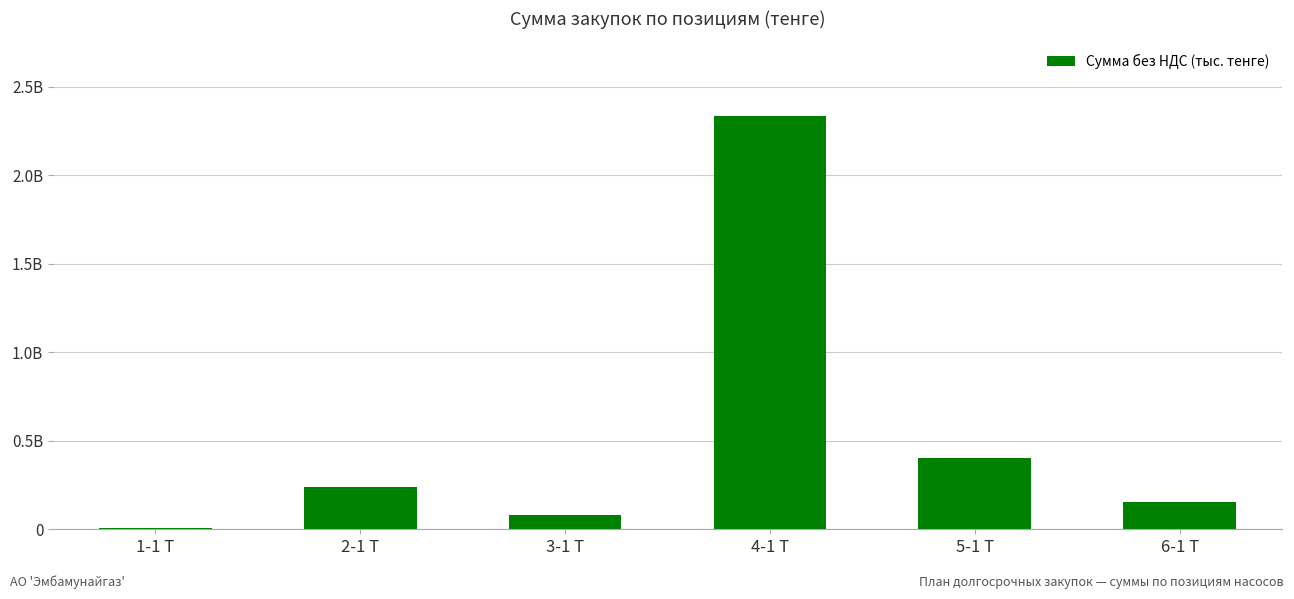

At which label does the data first exceed 238726215?

4-1 Т